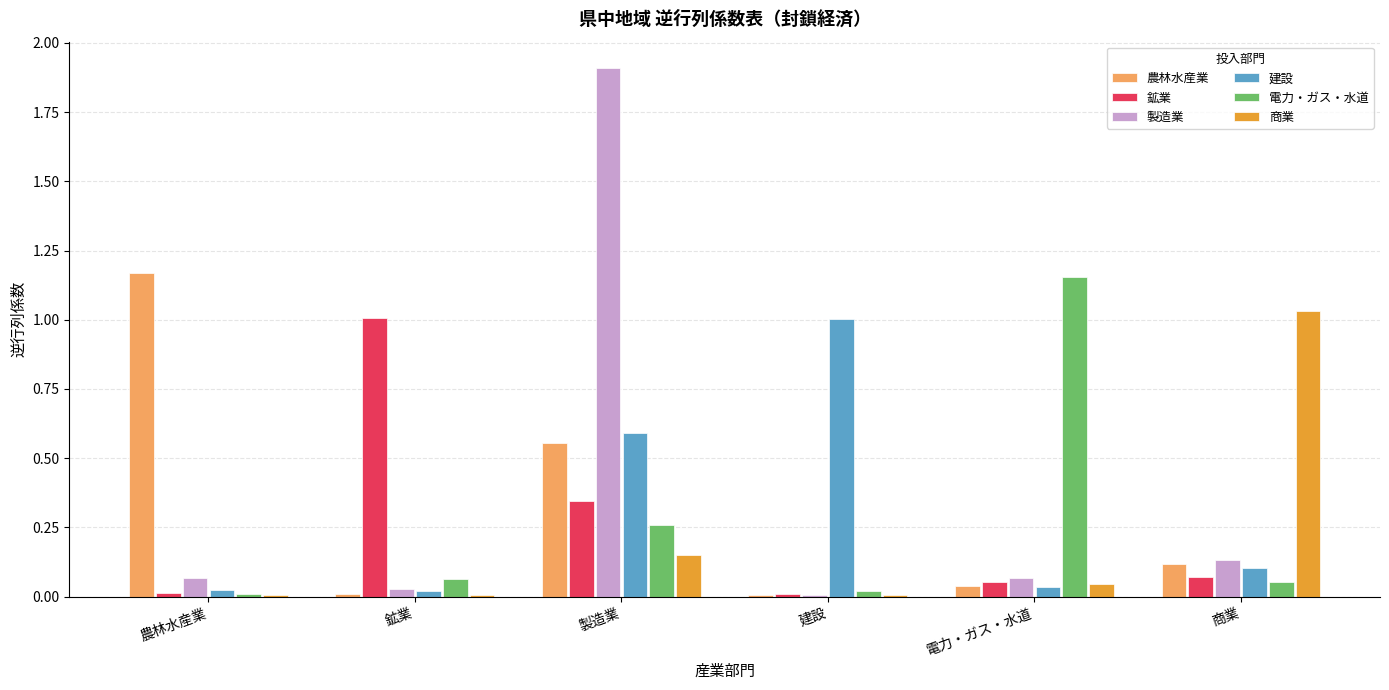

Which series has the largest range (max minus min)?

製造業